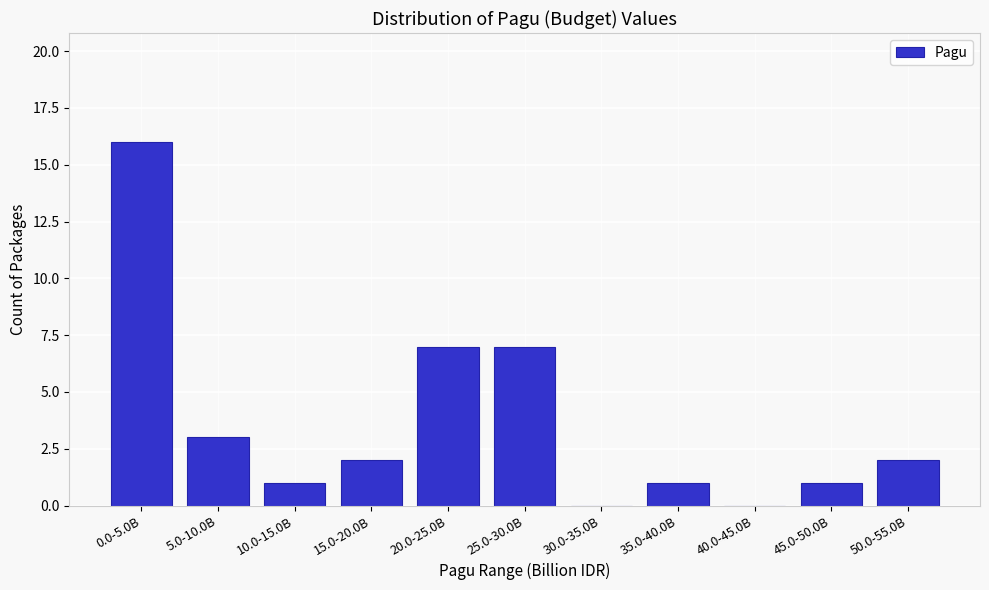

Reading left to right, extract all data points from this chart.

0.0-5.0B=16	5.0-10.0B=3	10.0-15.0B=1	15.0-20.0B=2	20.0-25.0B=7	25.0-30.0B=7	30.0-35.0B=0	35.0-40.0B=1	40.0-45.0B=0	45.0-50.0B=1	50.0-55.0B=2